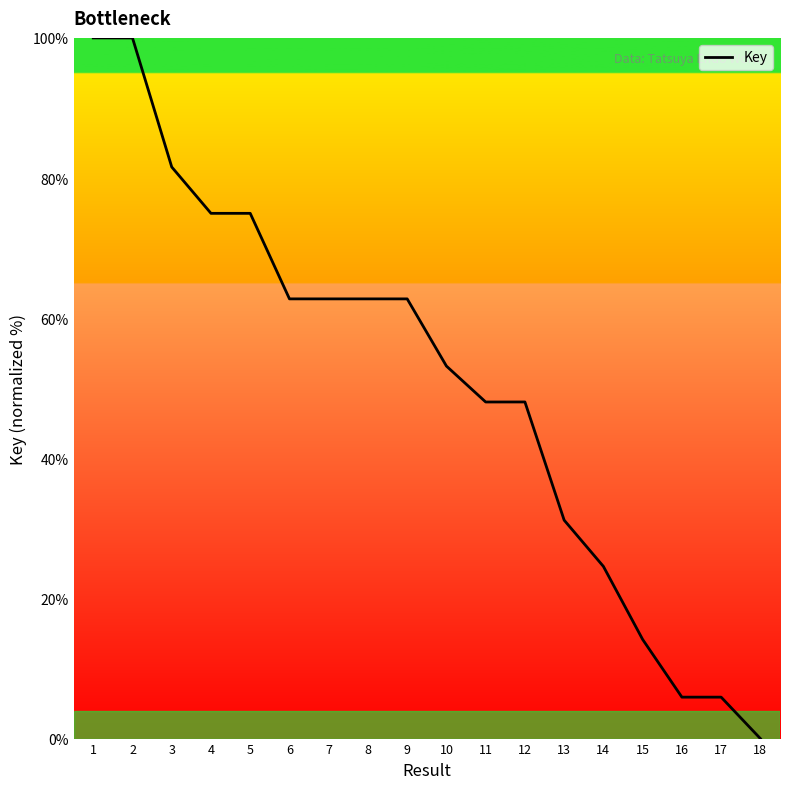

What is the sum of the values at 6 and 10?

115.9